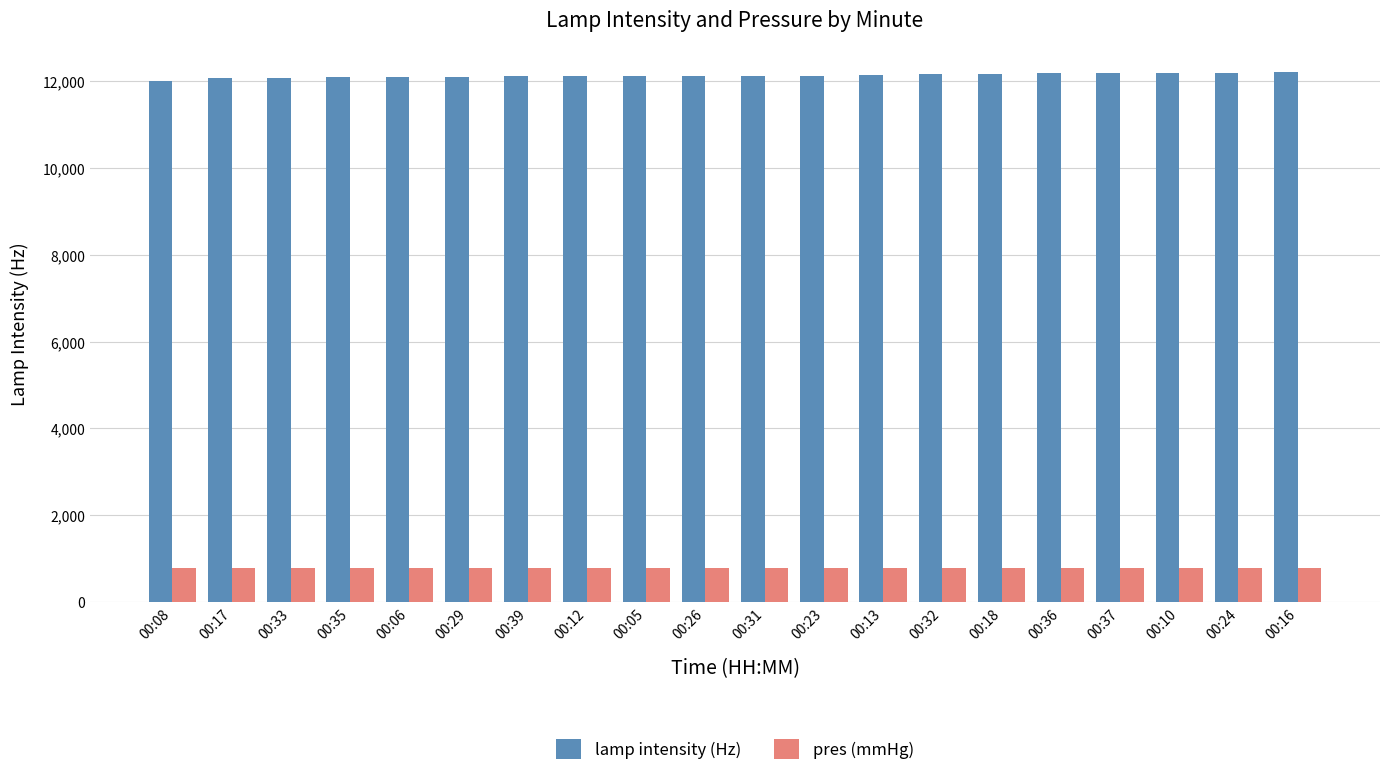

Rank the series at 00:36 from lowest to highest value.

pres (mmHg), lamp intensity (Hz)